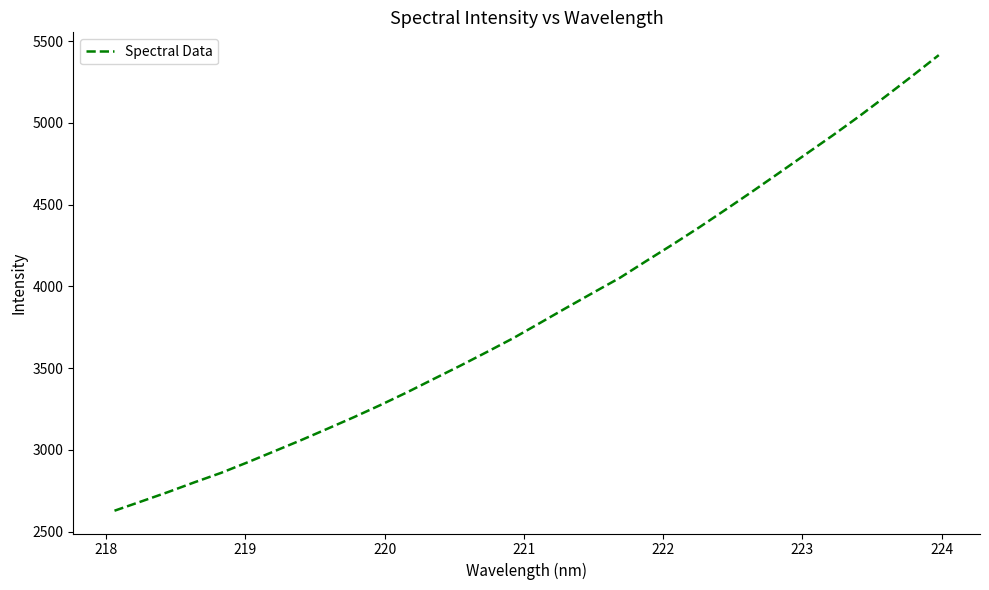

What is the maximum value shown in the chart?

5414.7